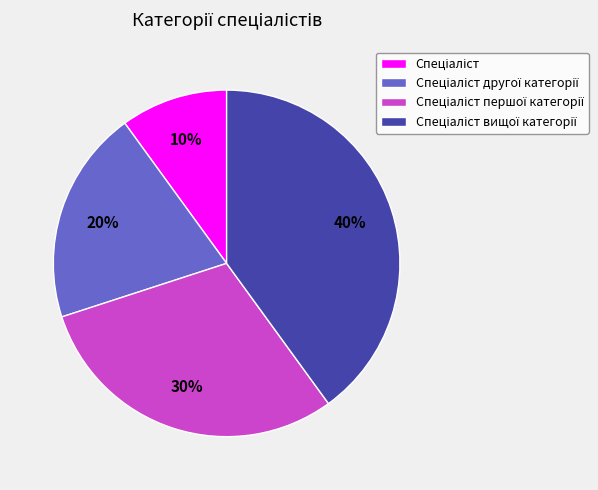

Is there any slice that represents more than half of the pie?

No